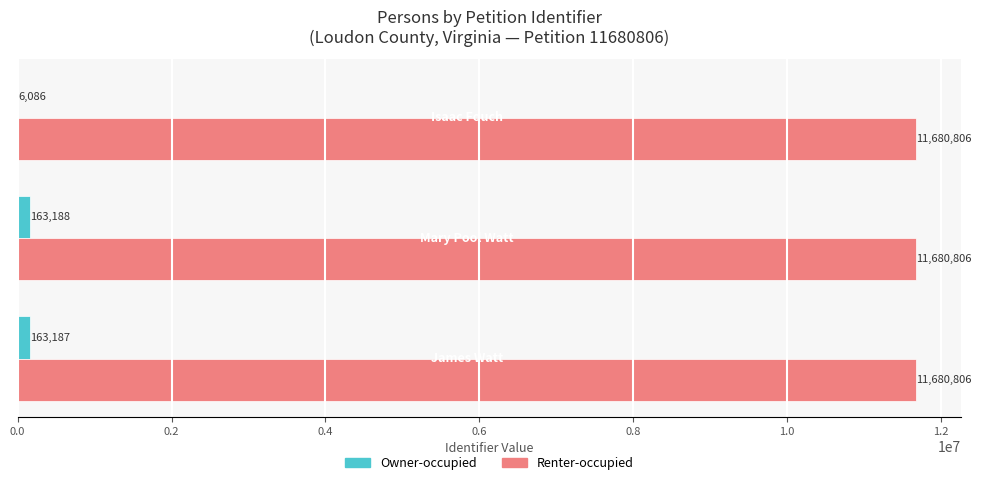

Which series has the largest total across all categories?

Renter-occupied